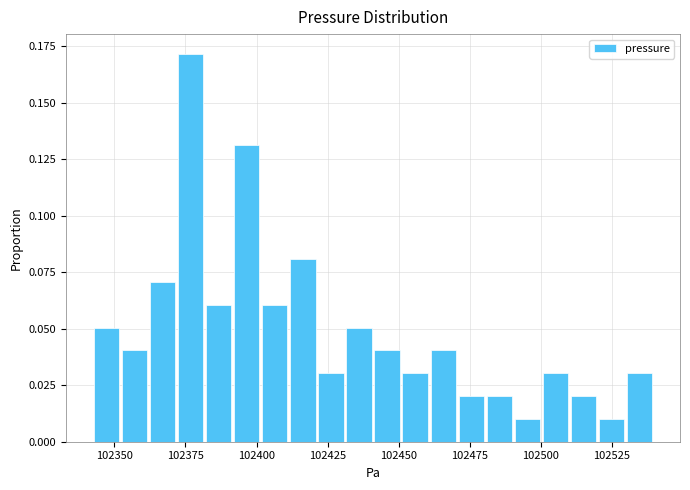

Read against the x-axis, roughly where is the centre of the tallest bar?

102375